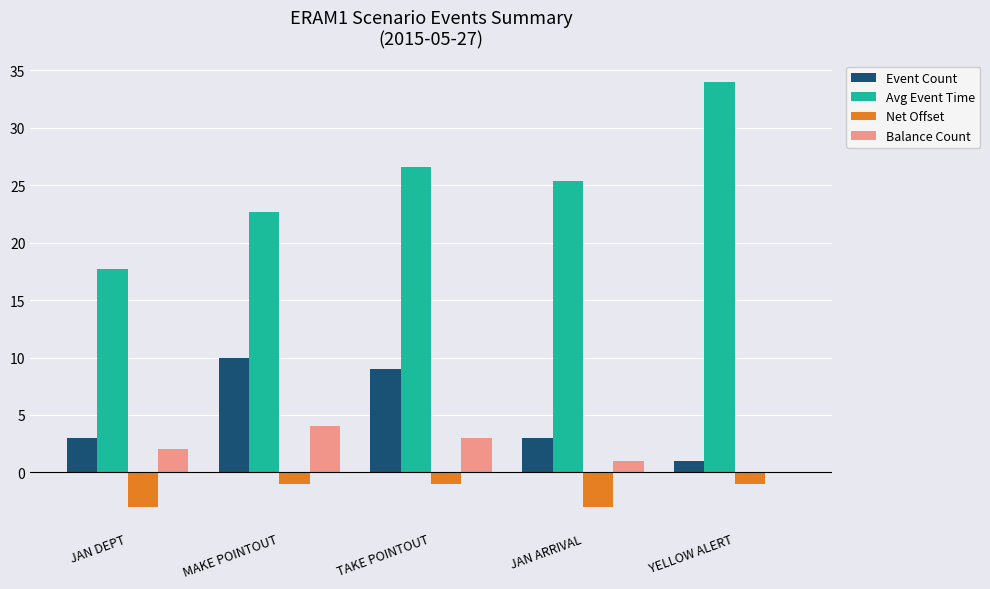

Reading left to right, transcribe all the data shown in this chart.

Event Count: 3.0	10.0	9.0	3.0	1.0
Avg Event Time: 17.7	22.7	26.6	25.3	34.0
Net Offset: -3.0	-1.0	-1.0	-3.0	-1.0
Balance Count: 2.0	4.0	3.0	1.0	0.0